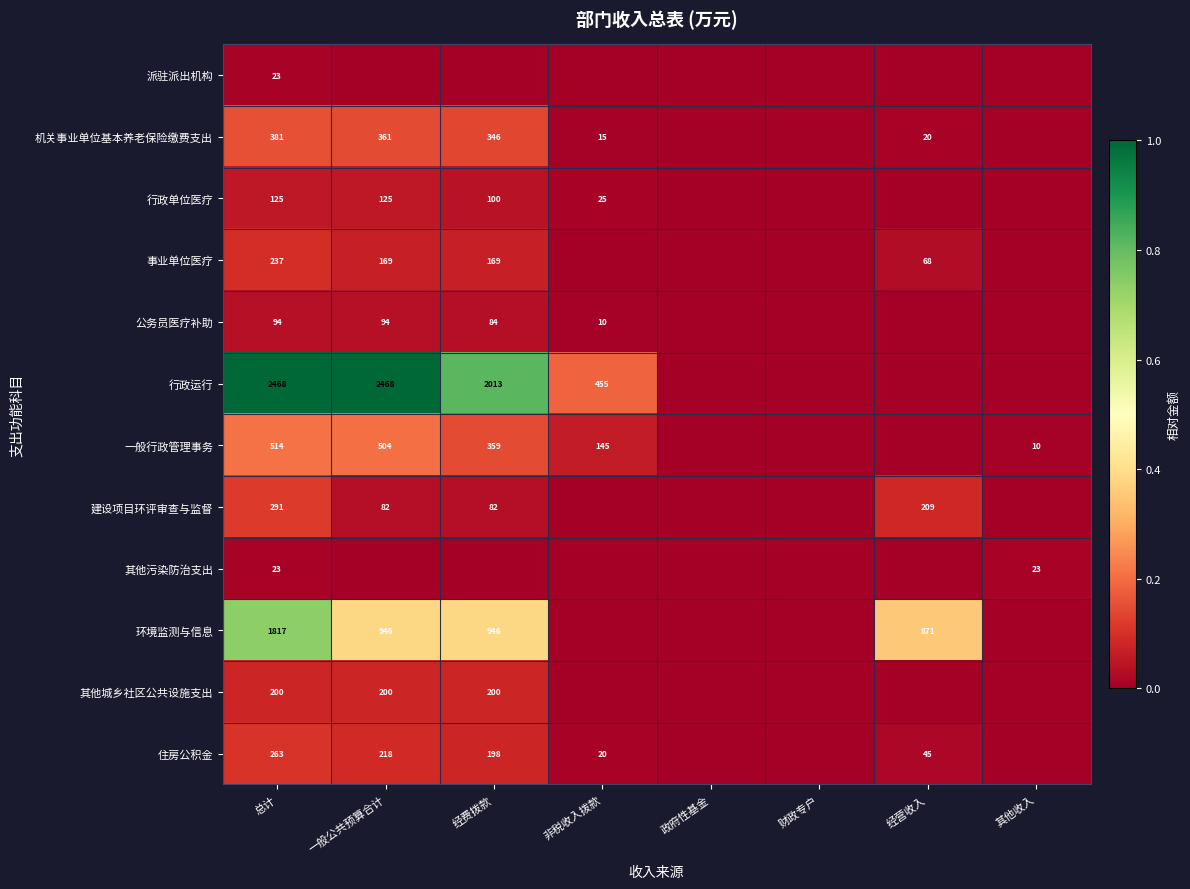

Which category has the lowest value across all series?

一般公共预算合计